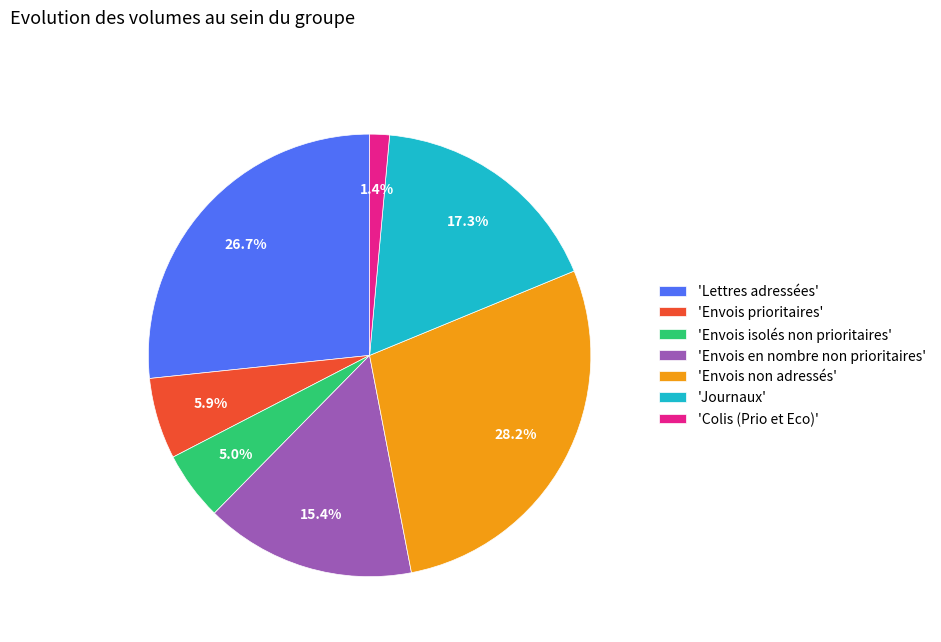

Is there any slice that represents more than half of the pie?

No